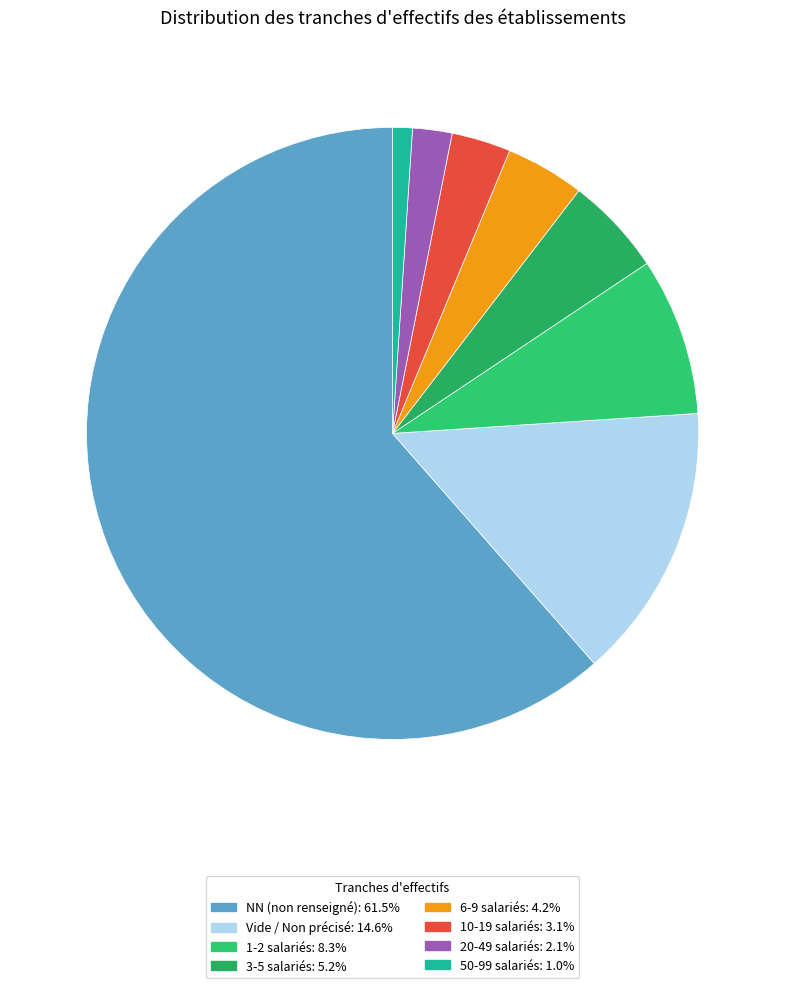

How many segments does this pie chart have?

8